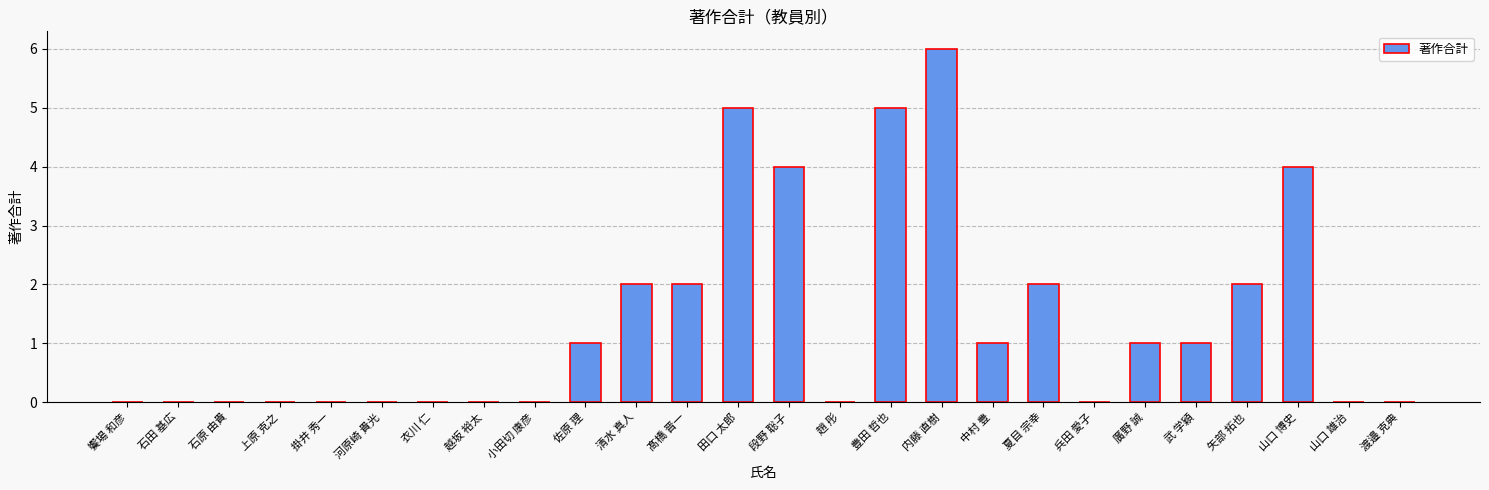

What is the average value?

1